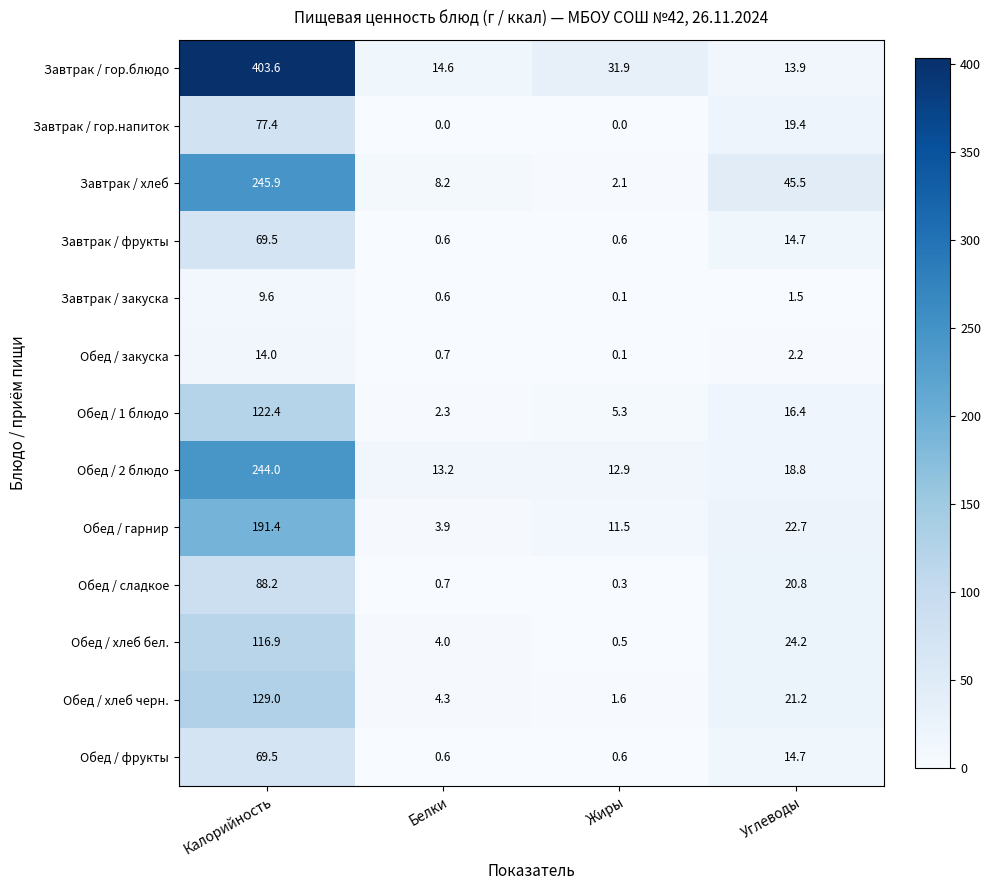

The Обед / закуска series shows 14.0 at Калорийность. True or false?

True